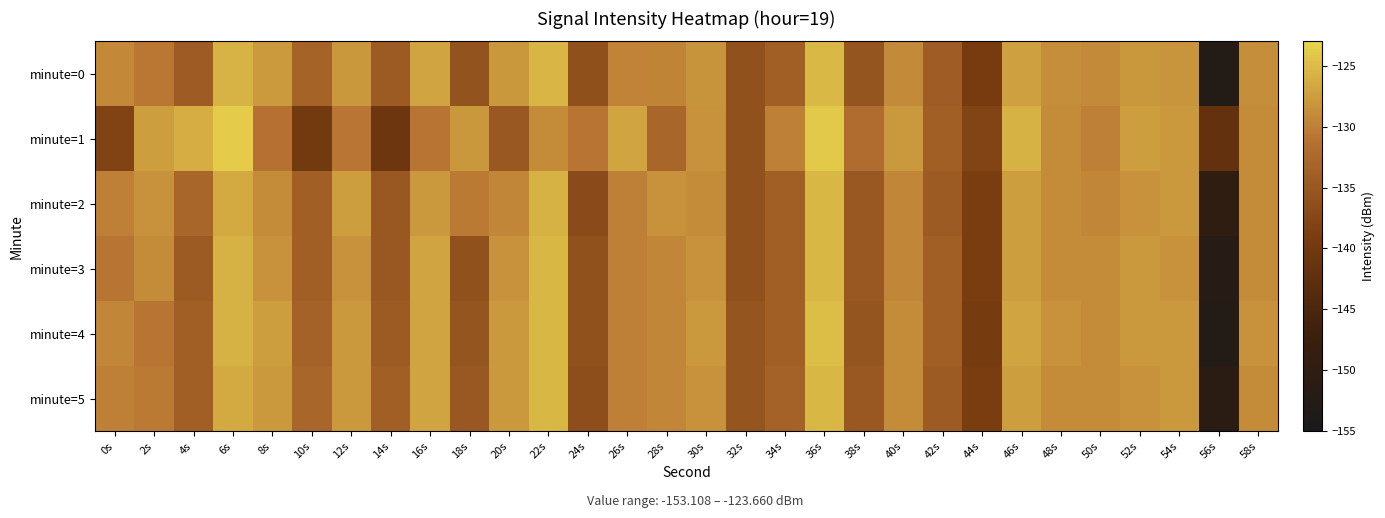

At which category does the chart reach its peak across all series?

6s